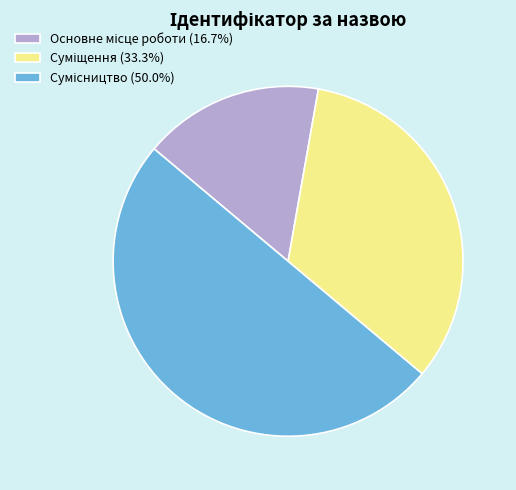

To the nearest percent, what is the difference between the largest and smallest slice percentages?

33%